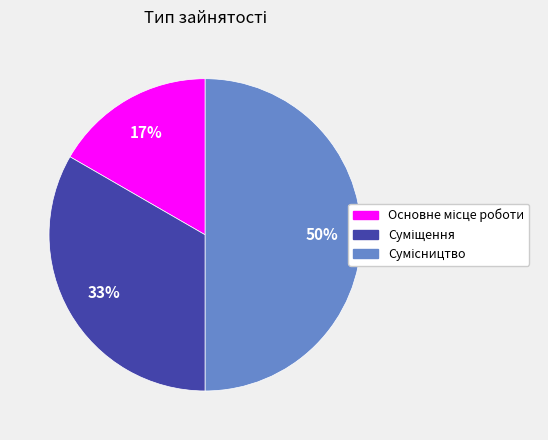

To the nearest percent, what is the average slice percentage?

33%